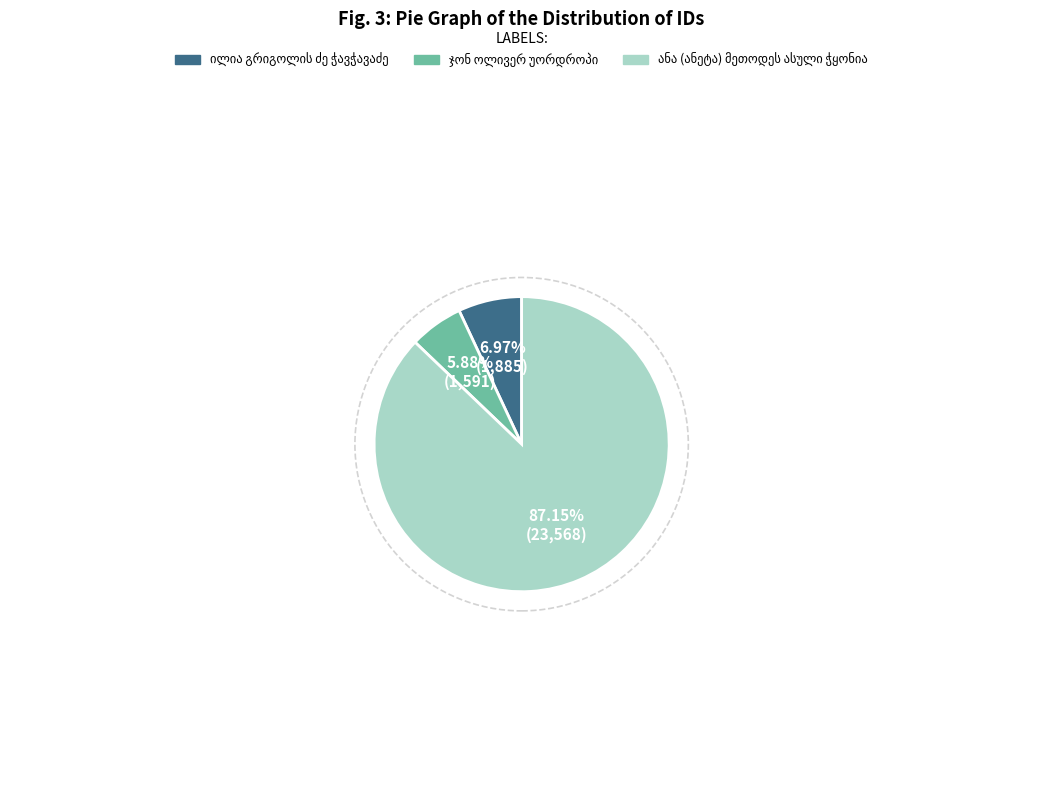

Is there any slice that represents more than half of the pie?

Yes